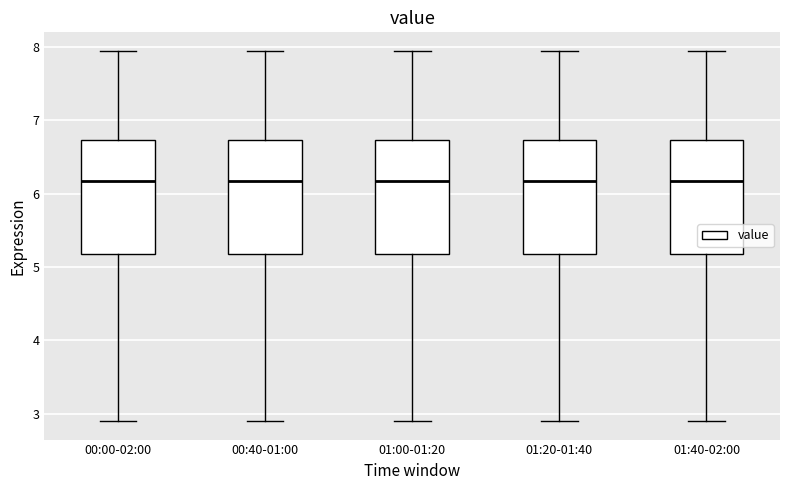

Reading left to right, read every box against the y-axis: the position of its median line, the range the box covers, and the ends of its whiskers. The values are not printed on the chart, so give them approximately, as read against the axis.

00:00-02:00: median 6.2, box 5.2 to 6.7, whiskers 2.9 to 8.0
00:40-01:00: median 6.2, box 5.2 to 6.7, whiskers 2.9 to 8.0
01:00-01:20: median 6.2, box 5.2 to 6.7, whiskers 2.9 to 8.0
01:20-01:40: median 6.2, box 5.2 to 6.7, whiskers 2.9 to 8.0
01:40-02:00: median 6.2, box 5.2 to 6.7, whiskers 2.9 to 8.0